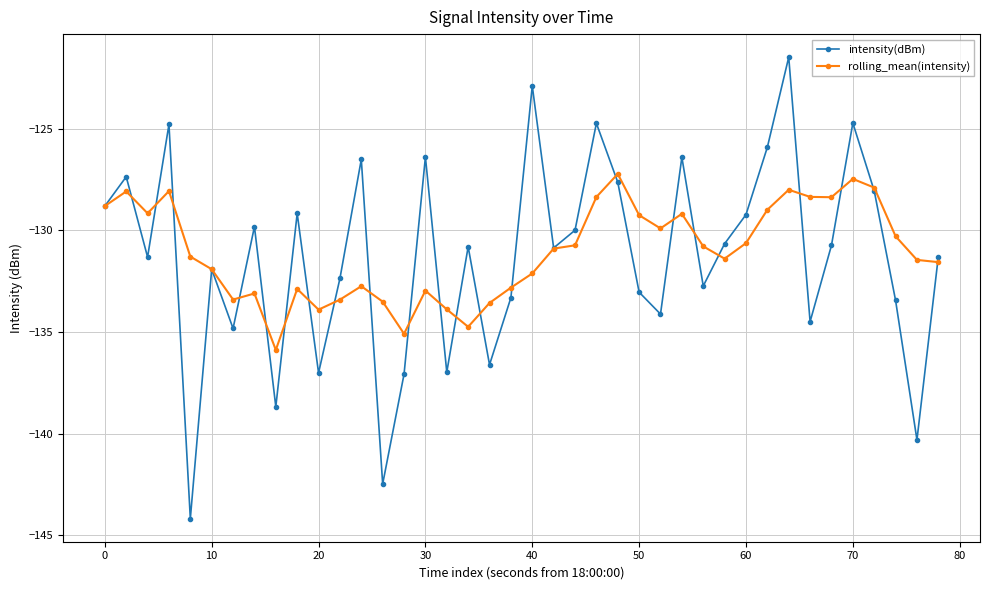

What is the minimum value shown in the chart?

-144.2